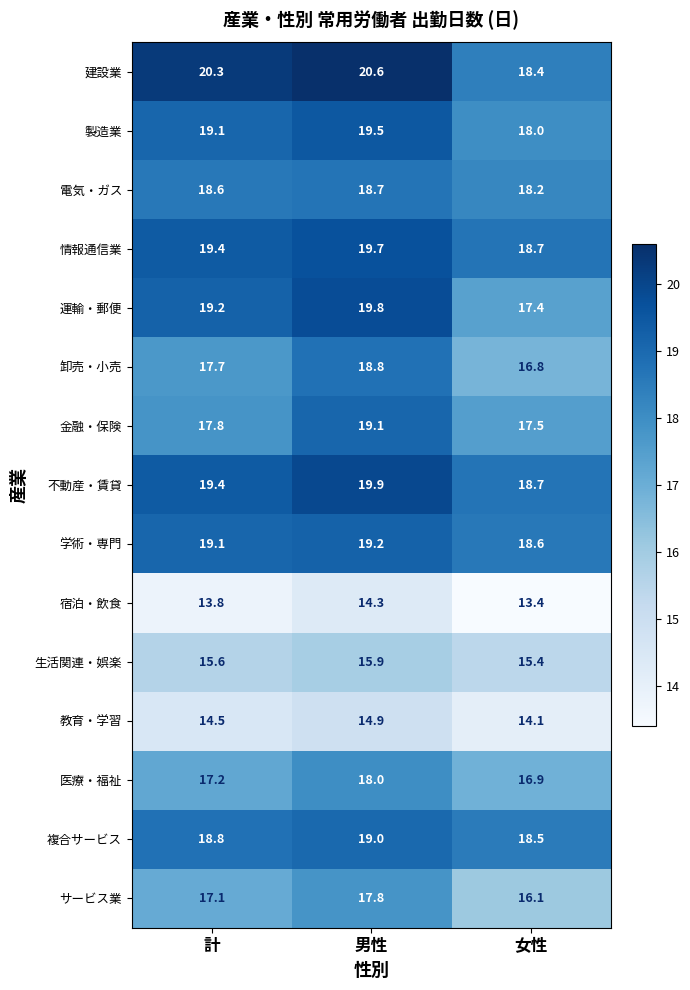

Which series has the largest range (max minus min)?

運輸・郵便